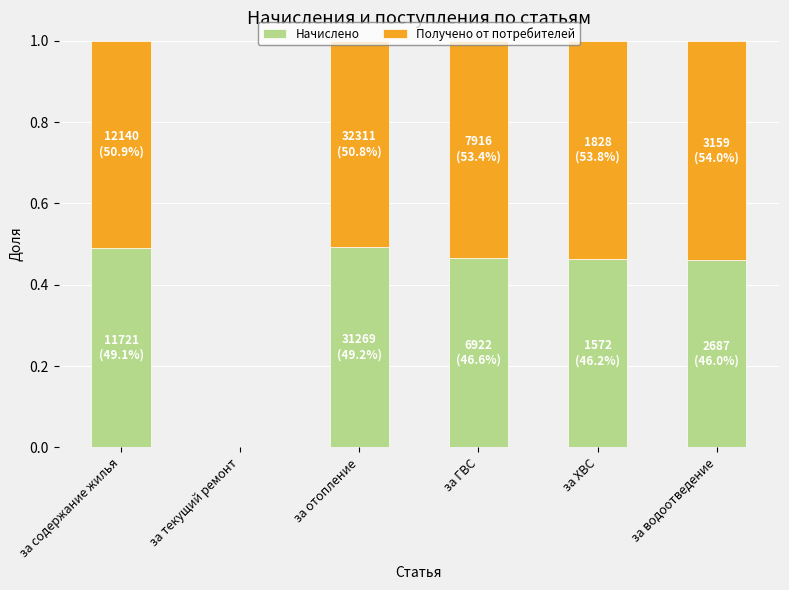

The value of Начислено at за ГВС is 0.5. True or false?

True